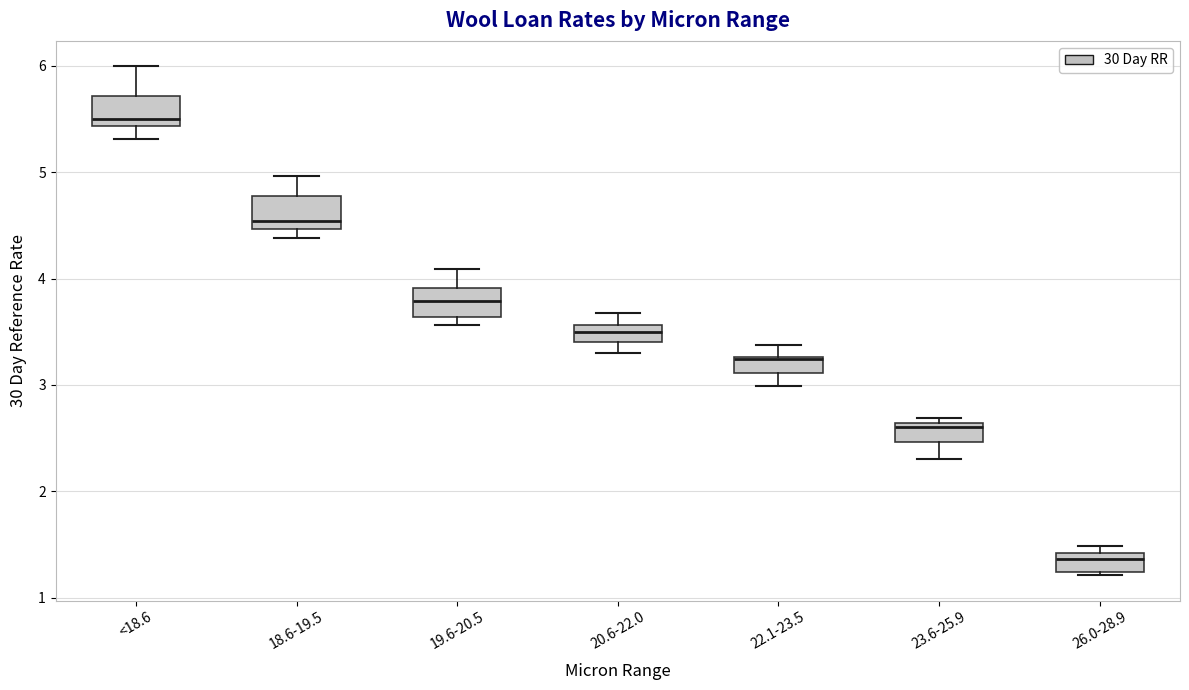

Where is the upper edge of the box for 26.0-28.9 on the y-axis? The values are not printed on the chart, so give them approximately, as read against the axis.

1.4